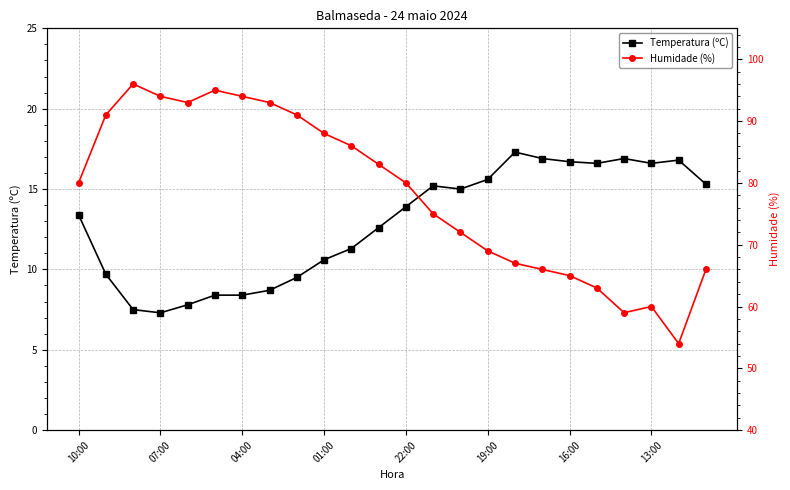

The value of Temperatura (ºC) at 13:00 is 7.3. True or false?

False